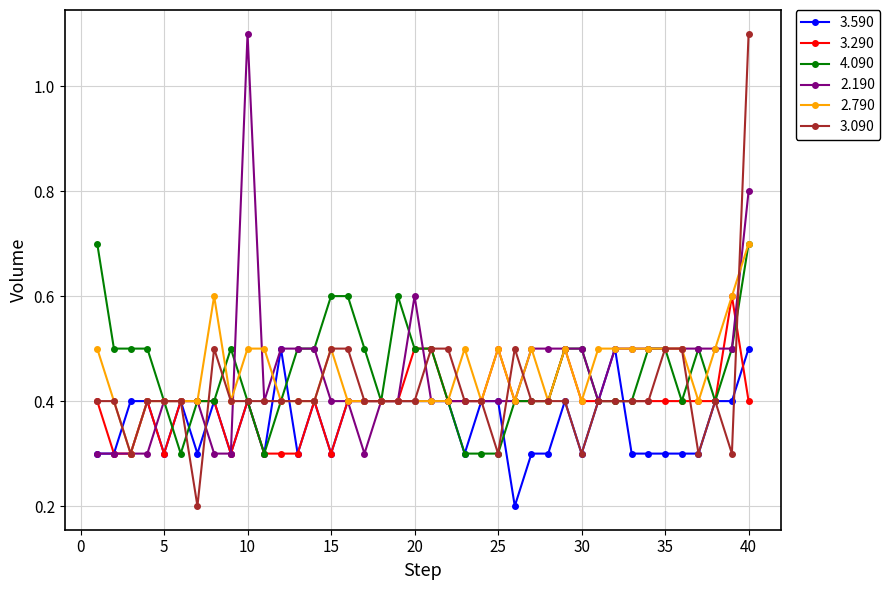

Which series has the largest range (max minus min)?

3.090